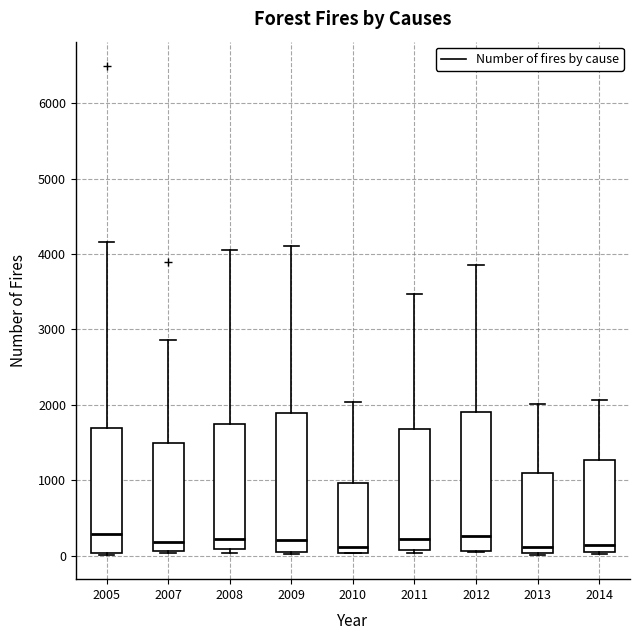

Reading left to right, transcribe this box plot: for each box, give where its median line is, the range the box spans, and where its two whiskers end, as read against the y-axis. The values are not printed on the chart, so give them approximately, as read against the axis.

2005: median 300, box 0 to 1700, whiskers 0 to 4200
2007: median 200, box 100 to 1500, whiskers 0 to 2900
2008: median 200, box 100 to 1800, whiskers 0 to 4100
2009: median 200, box 0 to 1900, whiskers 0 to 4100
2010: median 100, box 0 to 1000, whiskers 0 to 2000
2011: median 200, box 100 to 1700, whiskers 0 to 3500
2012: median 300, box 100 to 1900, whiskers 0 to 3900
2013: median 100, box 0 to 1100, whiskers 0 to 2000
2014: median 100 (just above the box's lower edge), box 100 to 1300, whiskers 0 to 2100